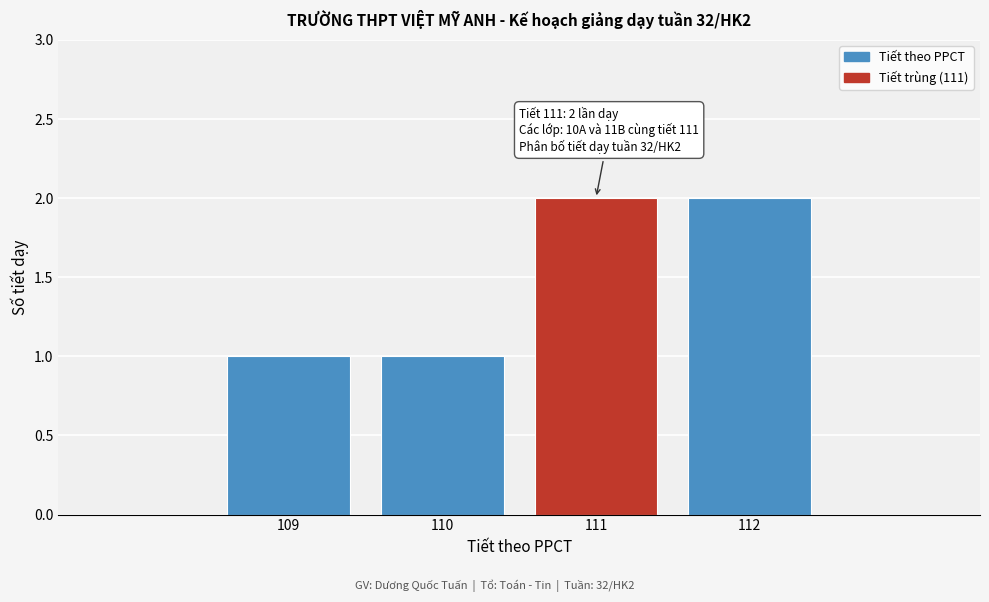

Reading left to right, transcribe all the data shown in this chart.

109=1	110=1	111=2	112=2